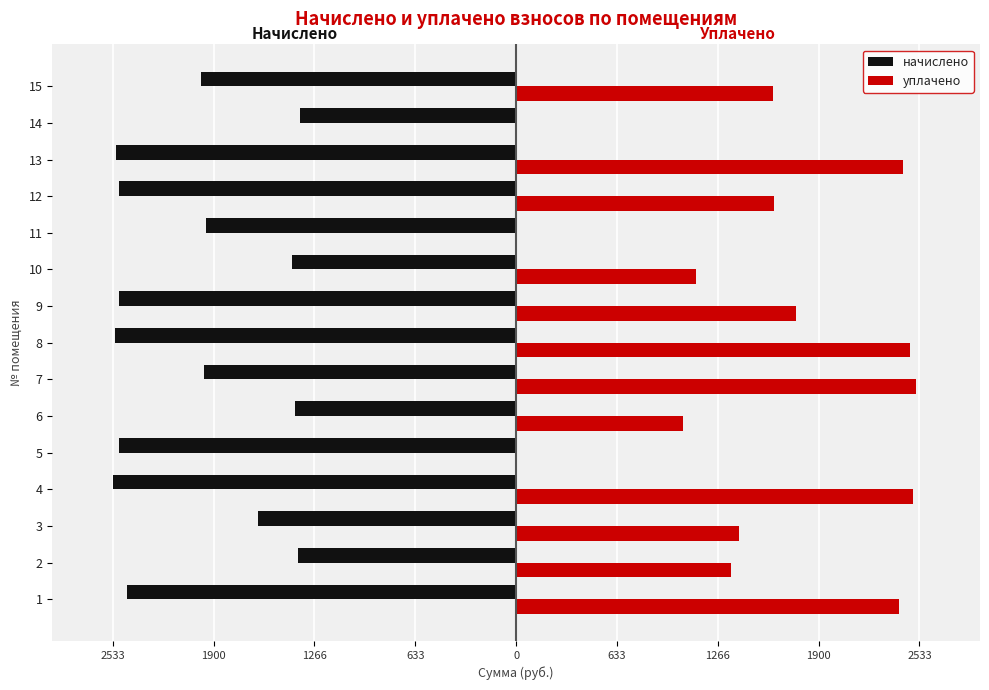

What is the average value of the уплачено series?

1481.7